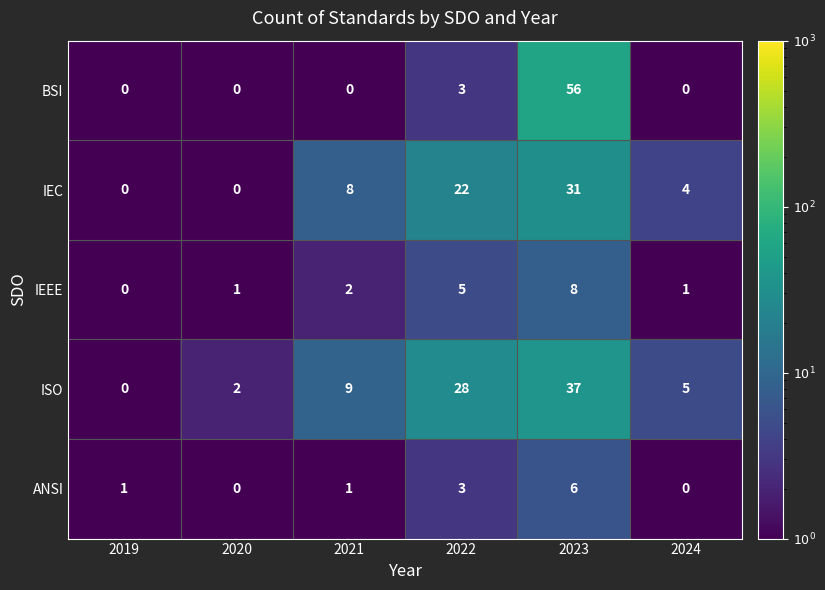

What is the sum of the IEEE values at 2023 and 2024?

9